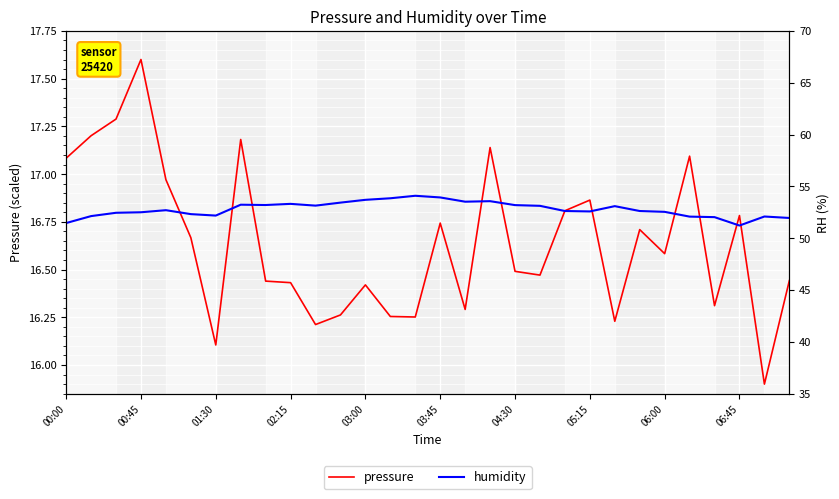

Is this an area chart (filled region under the line)?

No